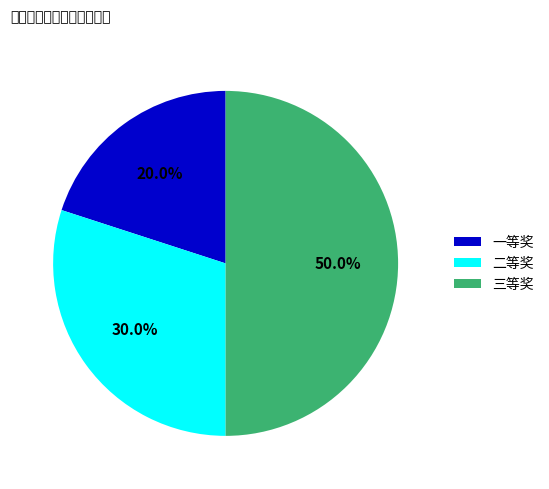

What is the total percentage of 三等奖 and 一等奖?

70.0%